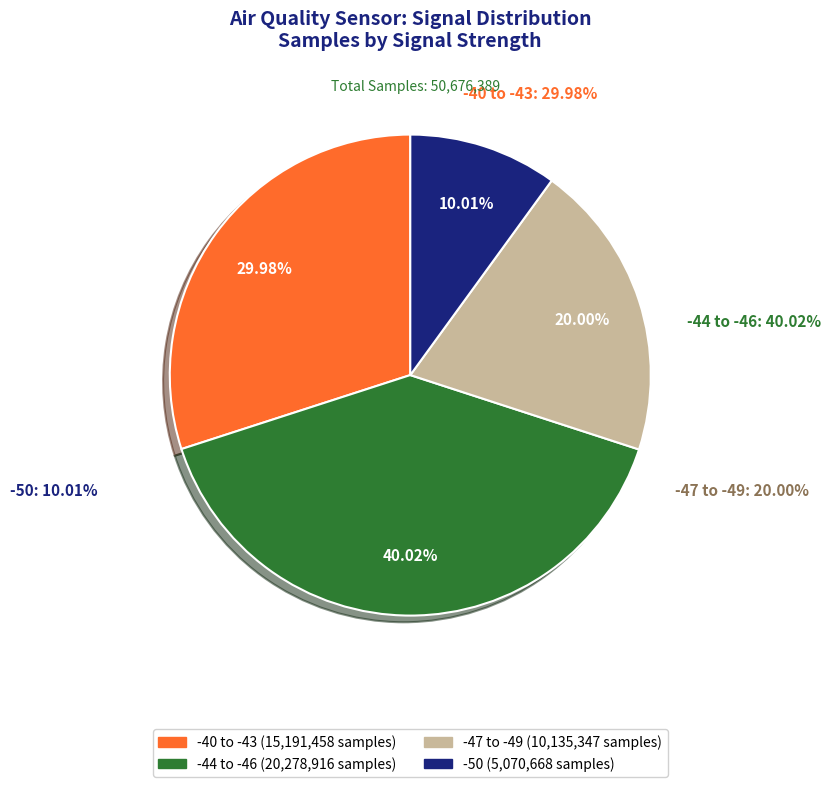

How much of the chart is everything except -50?

90.0%